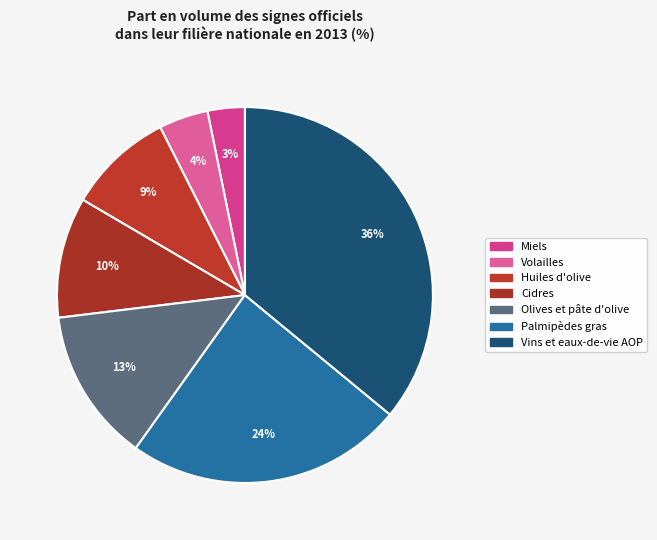

Between Huiles d'olive and Palmipèdes gras, which is larger?

Palmipèdes gras